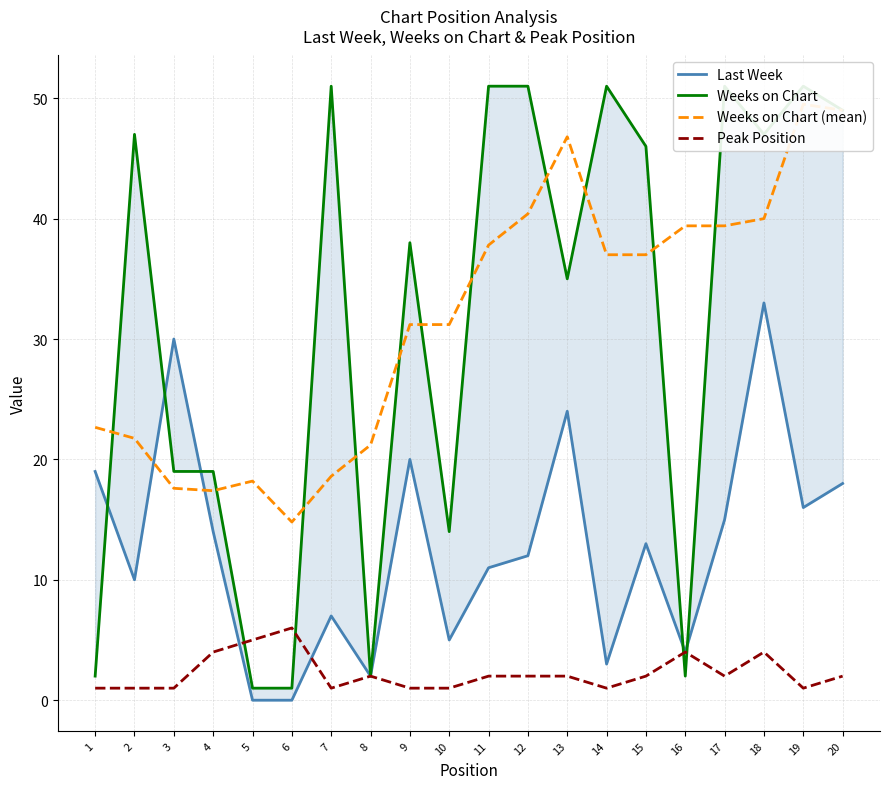

Which series ends up on top after the final intersection of Weeks on Chart and Weeks on Chart (mean)?

Weeks on Chart